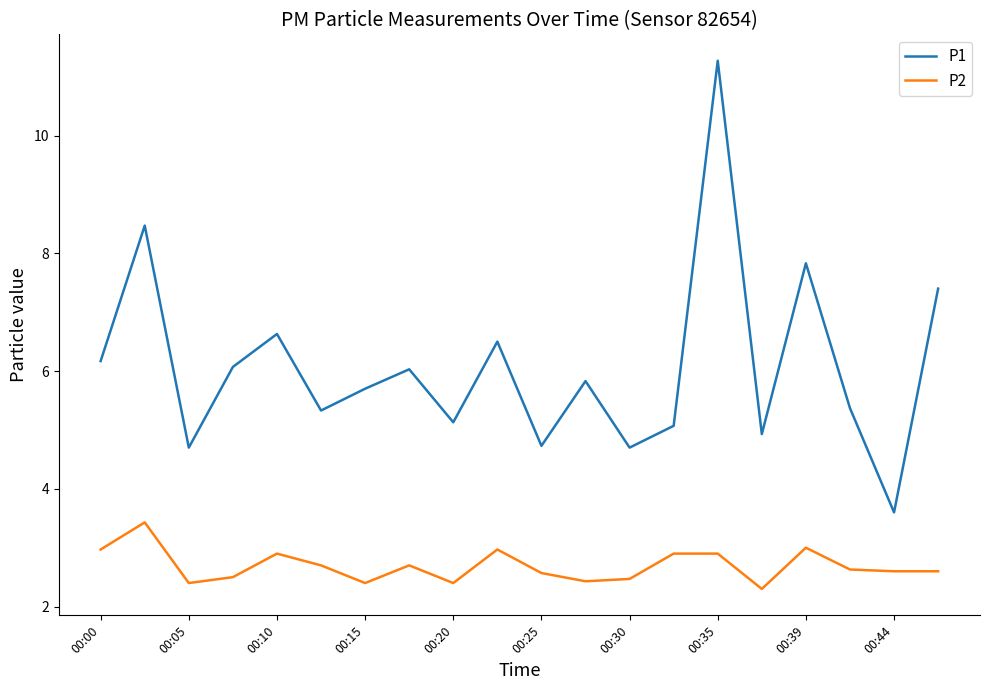

What is the lowest value of the P2 series?

2.3